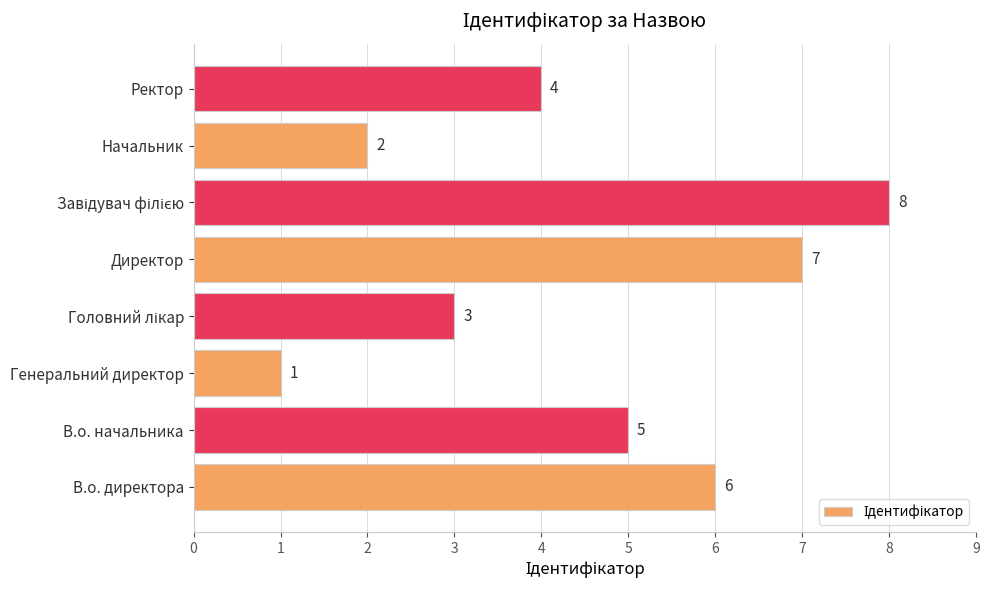

At which category does the chart reach its minimum across all series?

Генеральний директор